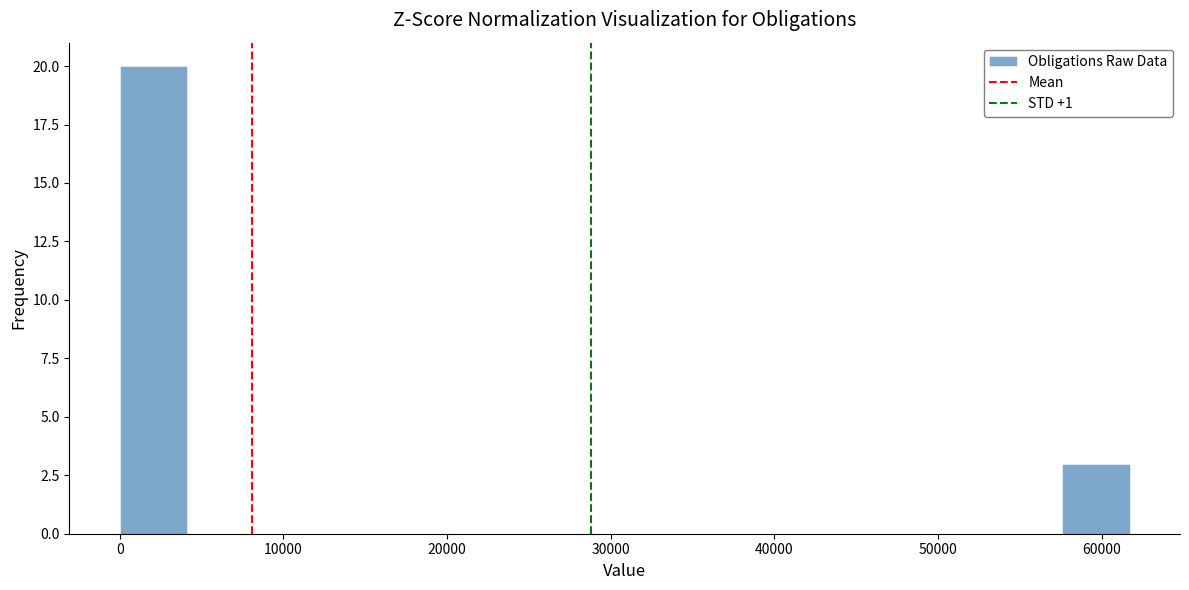

How tall is the bar that spans 58000 to 62000 on the x-axis? Neither the bar edges nor the heights are printed on the chart, so give them approximately, as read against the axes.

3